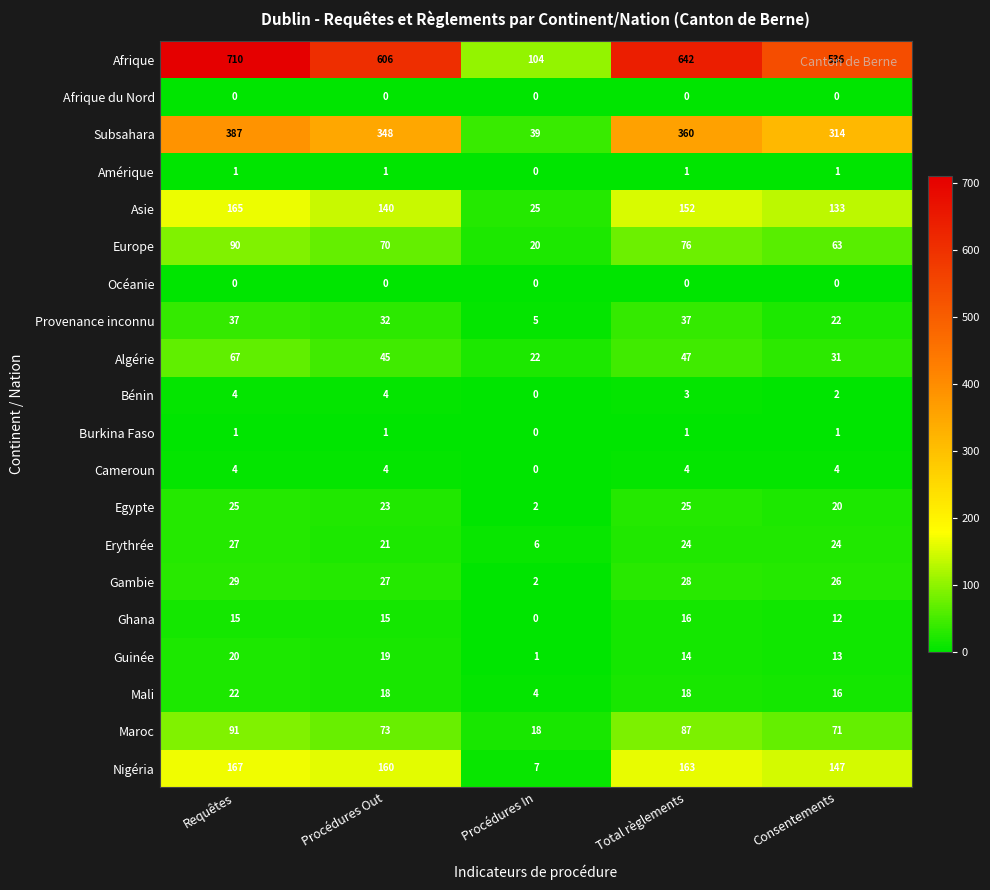

Count the number of categories in the chart.

5